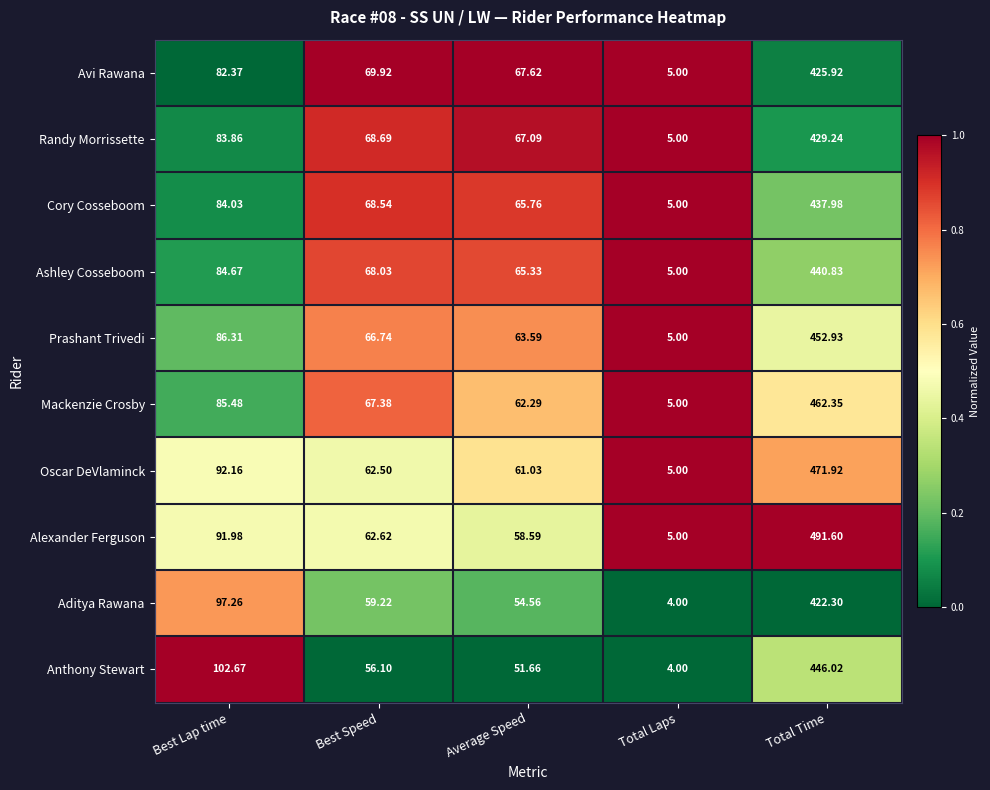

At which label does Mackenzie Crosby first exceed 67?

Best Lap time